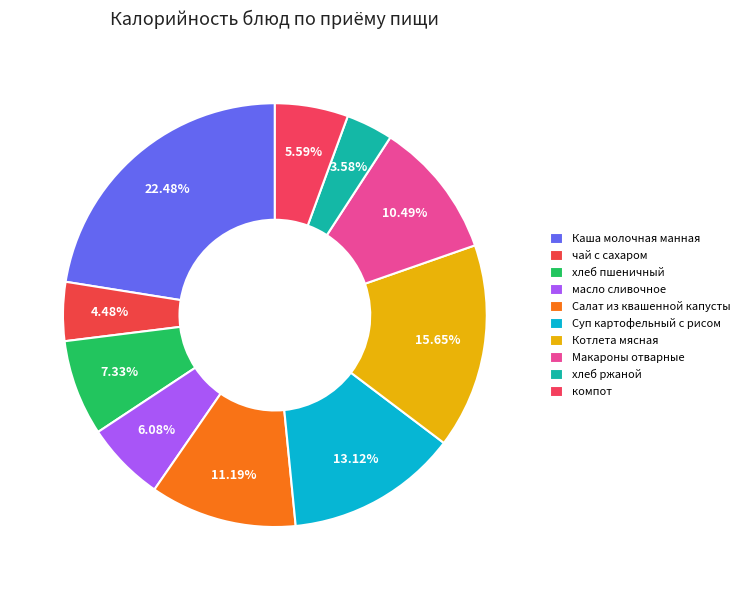

What portion of the pie excludes Суп картофельный с рисом?

86.9%